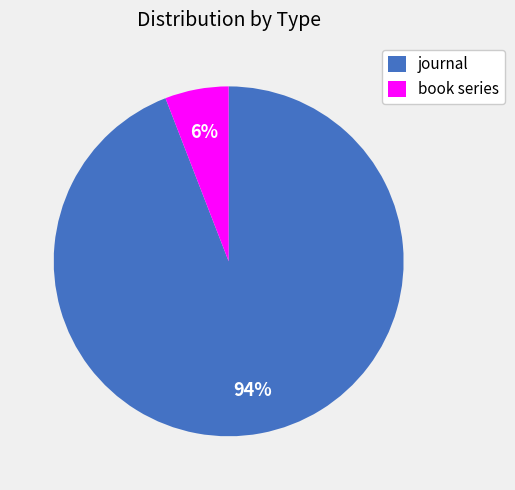

How many slices are in this pie chart?

2